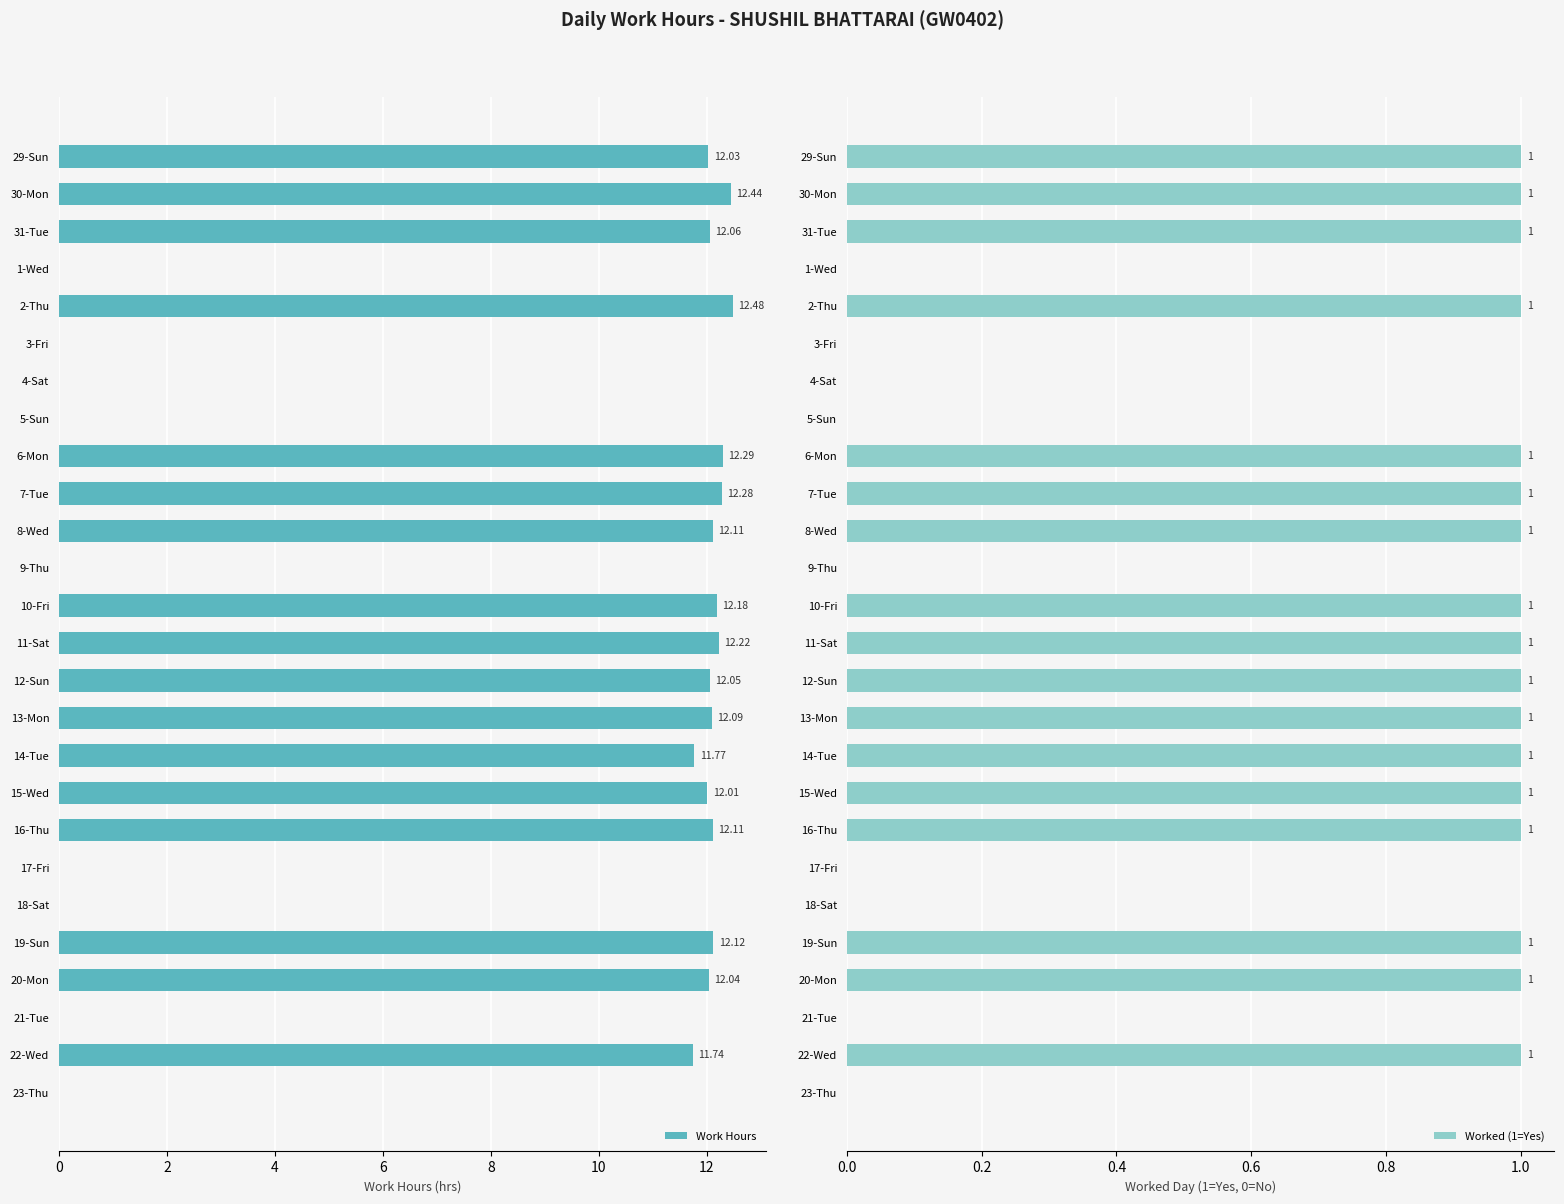

Is it true that Worked (1=Yes) equals 1 at 11-Sat?

True